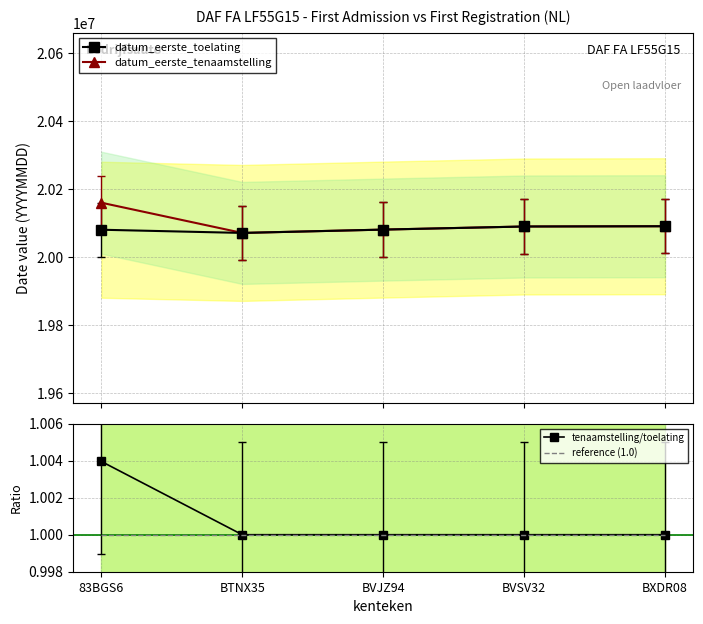

What is the total value across all series at BVSV32?

40180256.0